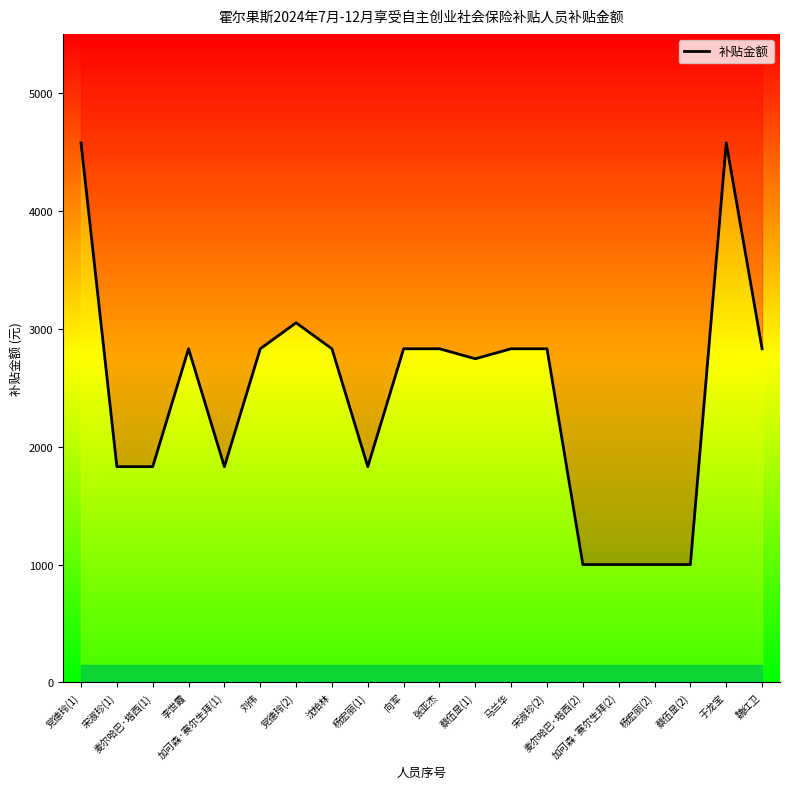

What is the maximum value shown in the chart?

4575.0